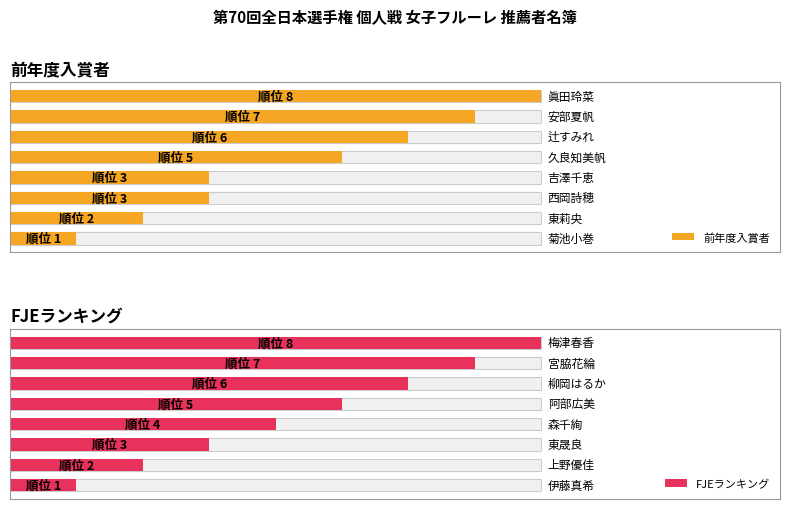

How many values in the 前年度入賞者 series exceed 5?

3